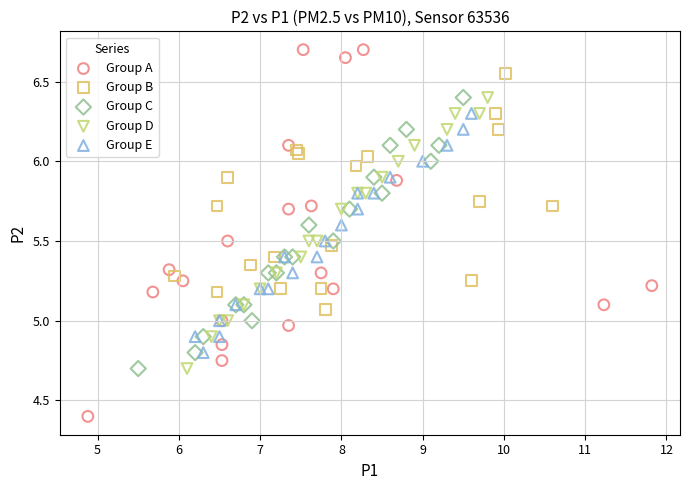

Which series has the largest Y range (max minus min)?

Group A